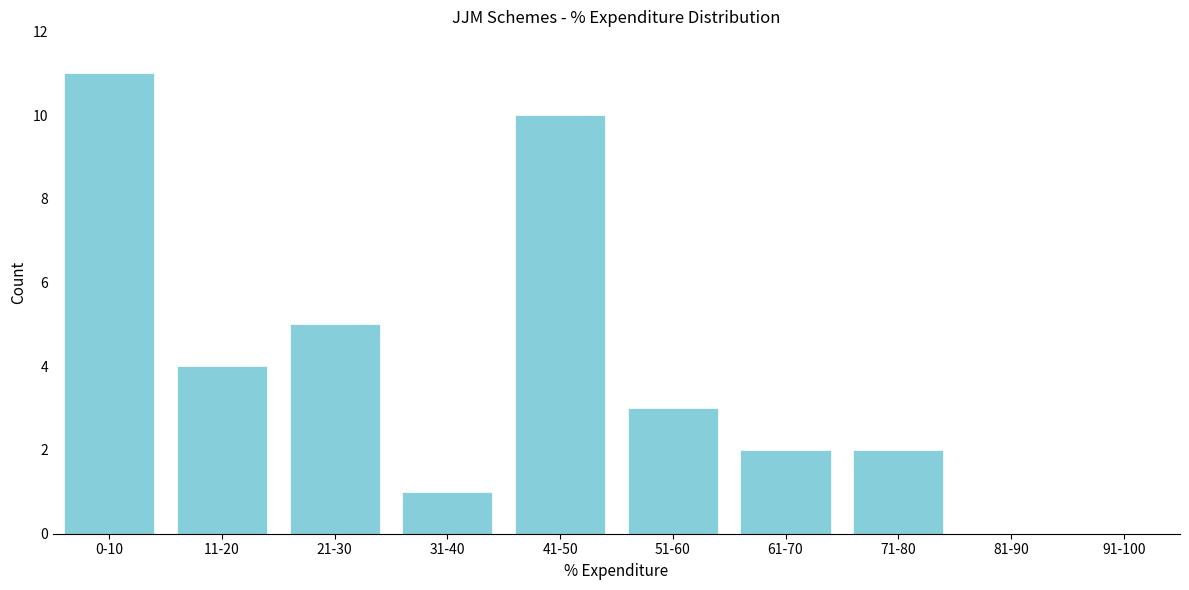

Reading left to right, transcribe all the data shown in this chart.

0-10=11	11-20=4	21-30=5	31-40=1	41-50=10	51-60=3	61-70=2	71-80=2	81-90=0	91-100=0